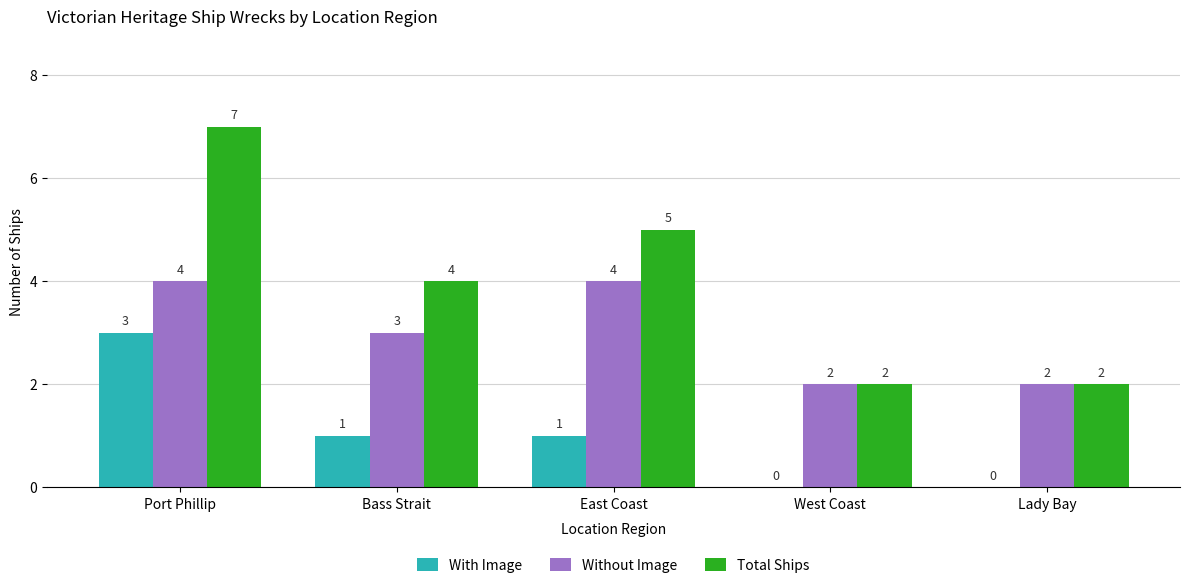

True or false: Total Ships has a value of 2 at East Coast.

False